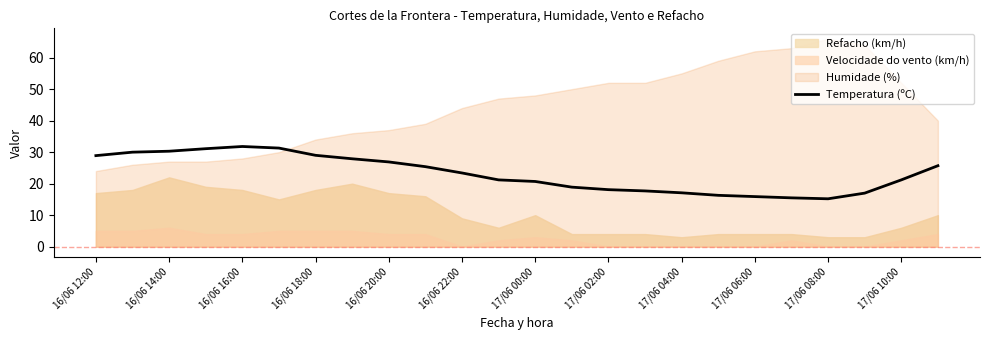

How many values exceed 23?

12